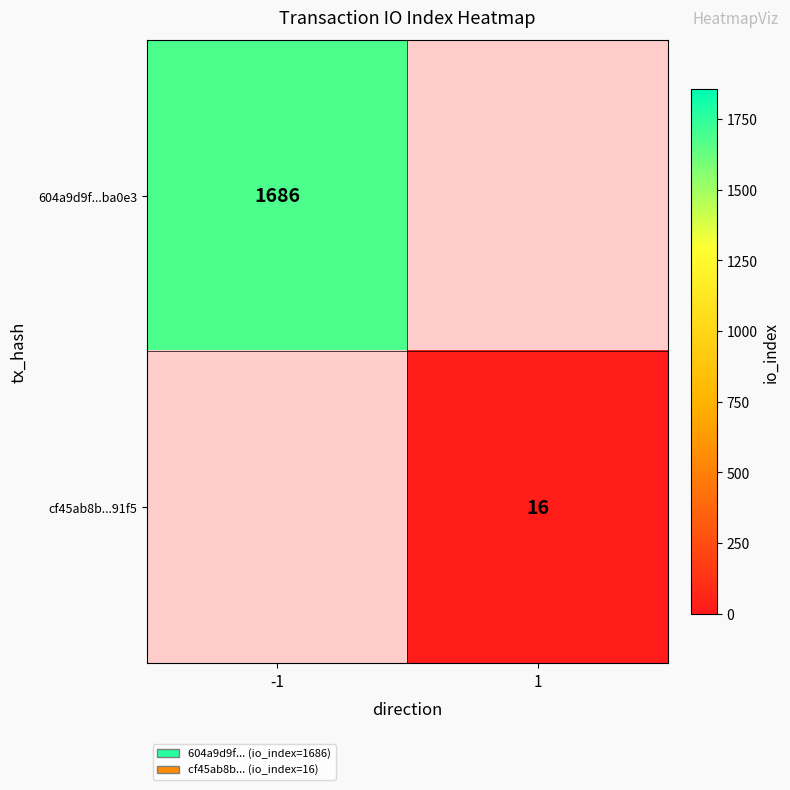

Is it true that cf45ab8b...91f5 equals 16 at 1?

True